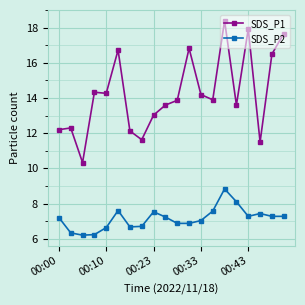

What is the value of the SDS_P1 point at the 2nd from the left?

12.3